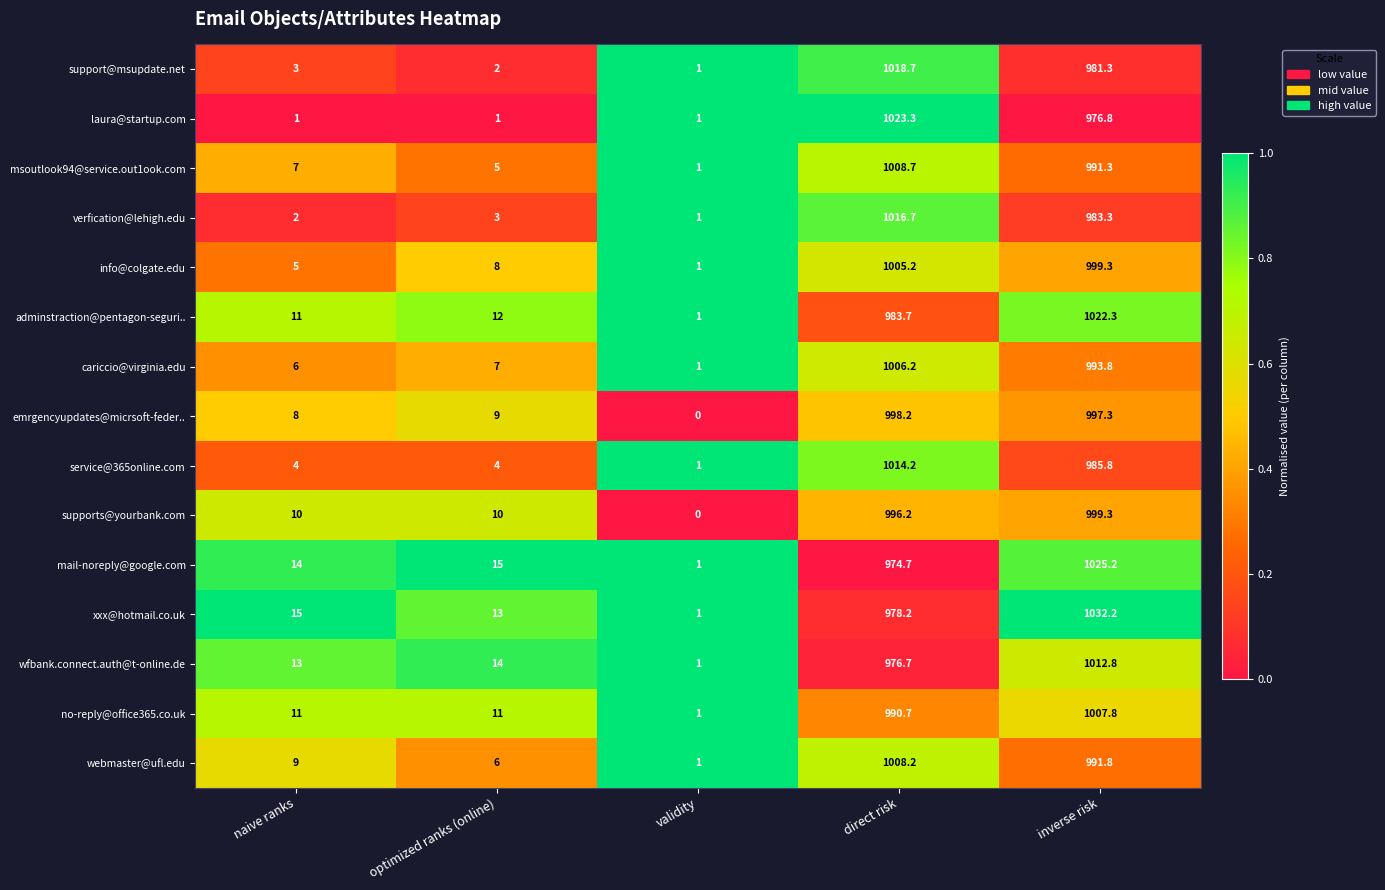

At which category is the sum across all series the highest?

inverse risk